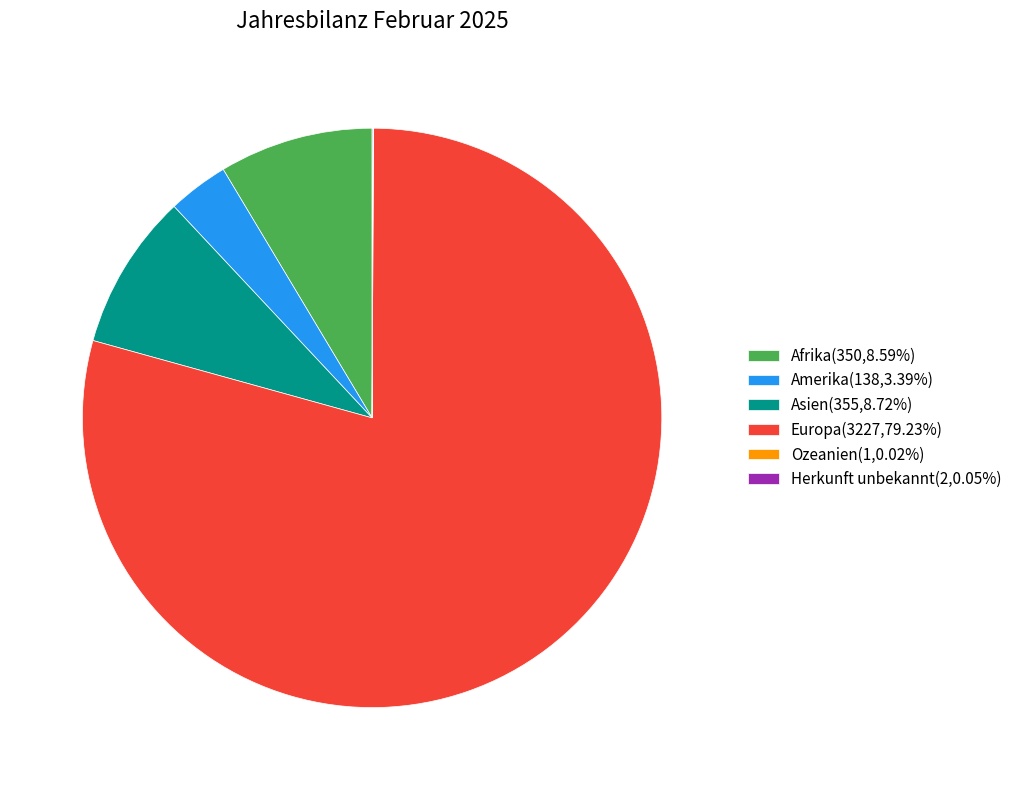

Is the sum of Amerika(138,3.39%) and Asien(355,8.72%) greater than half?

No